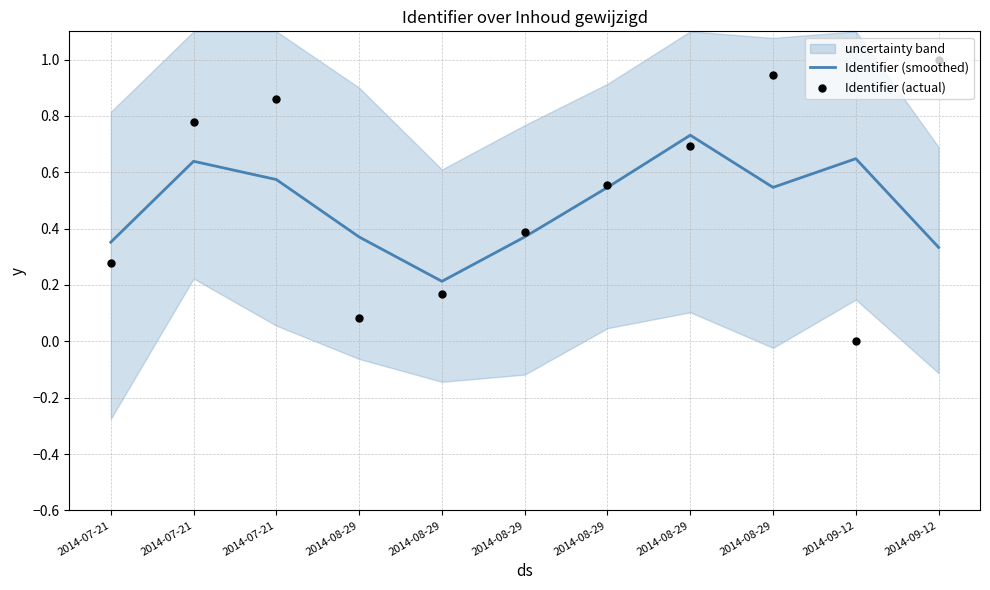

Which series contains the highest Y value?

Identifier (actual)